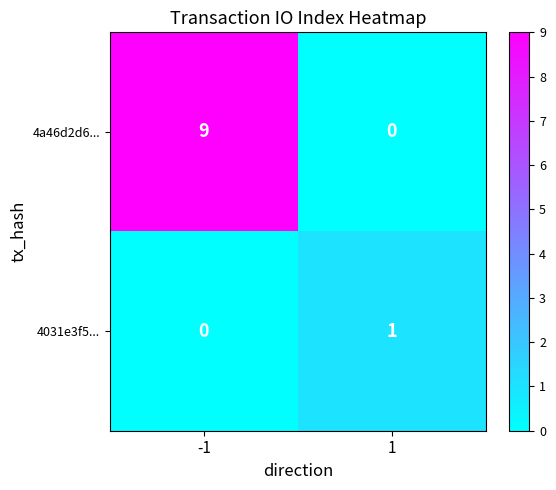

What is the total value across all series at 1?

1